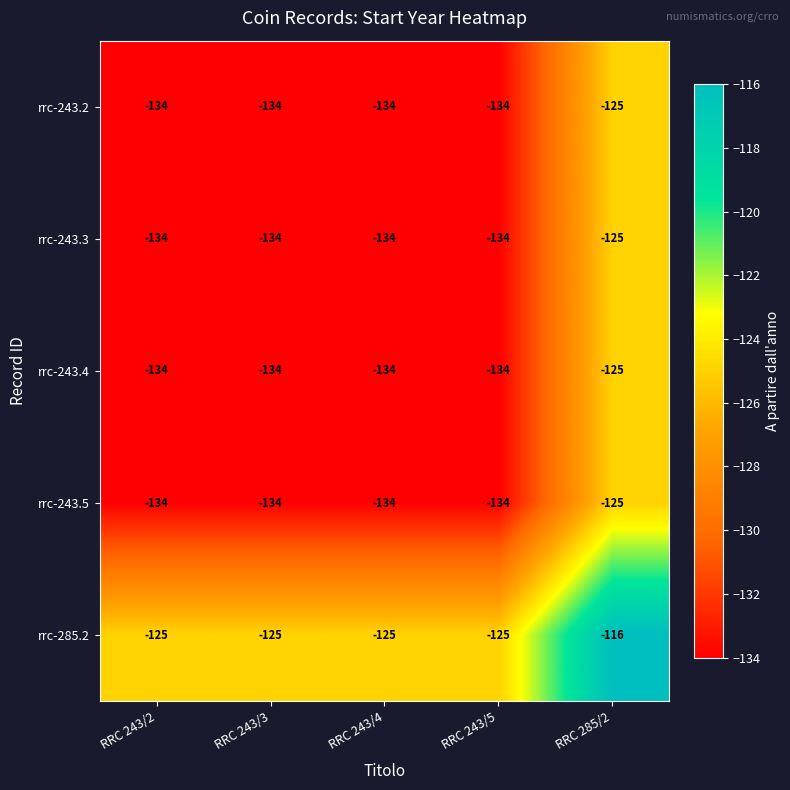

What is the difference between the highest and lowest values at RRC 285/2?

9